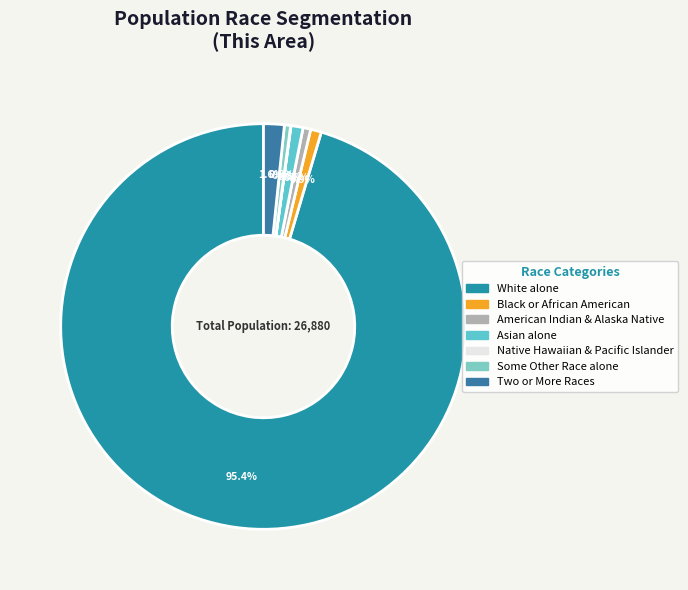

Which category has the biggest portion of the pie?

White alone